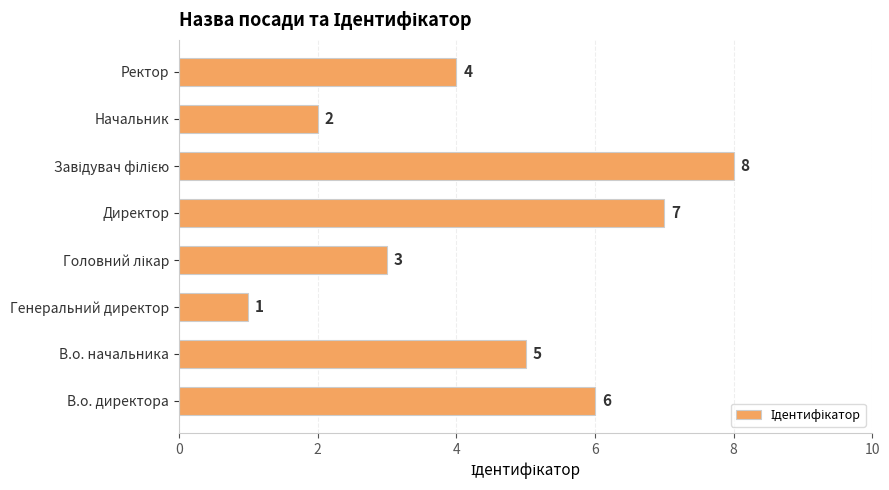

Count the number of data series in this chart.

1